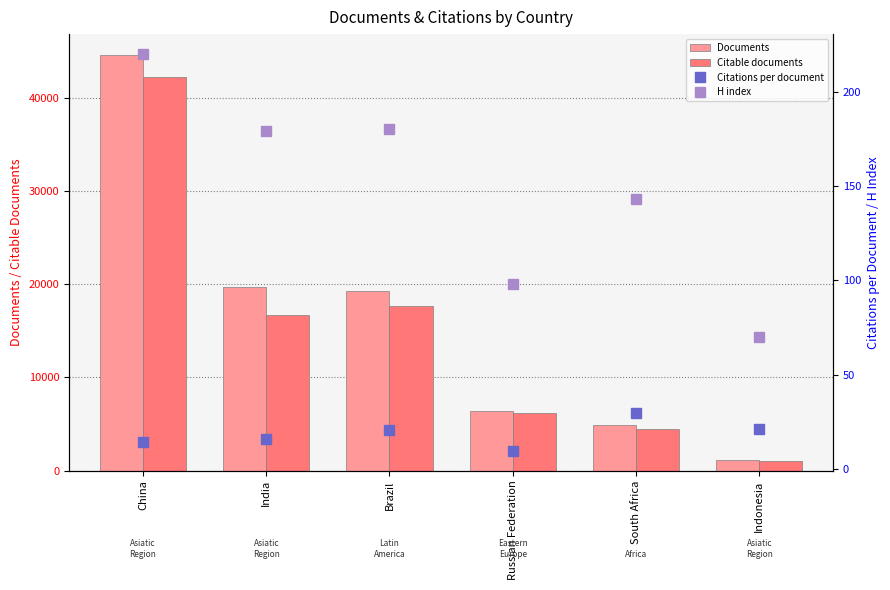

Between South Africa and Russian Federation, which is larger?

Russian Federation